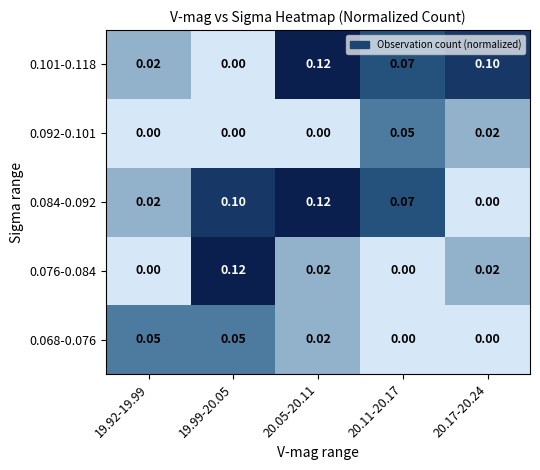

How many distinct data groups are displayed?

5